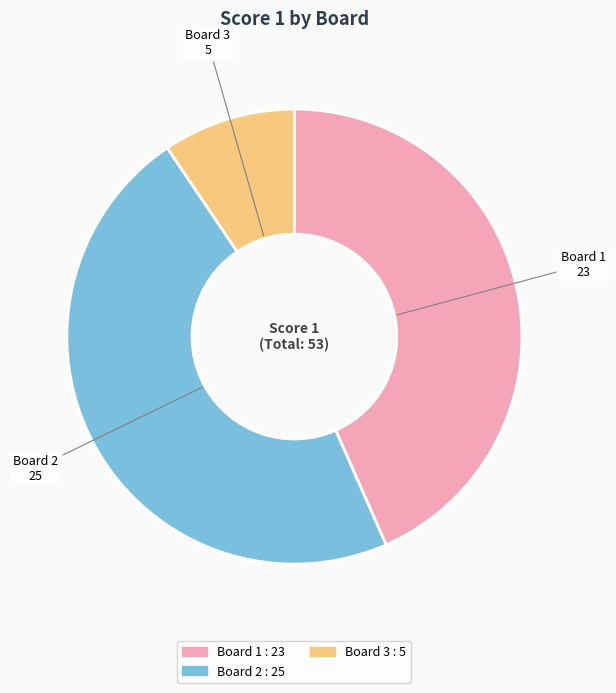

Does any single category account for the majority?

No